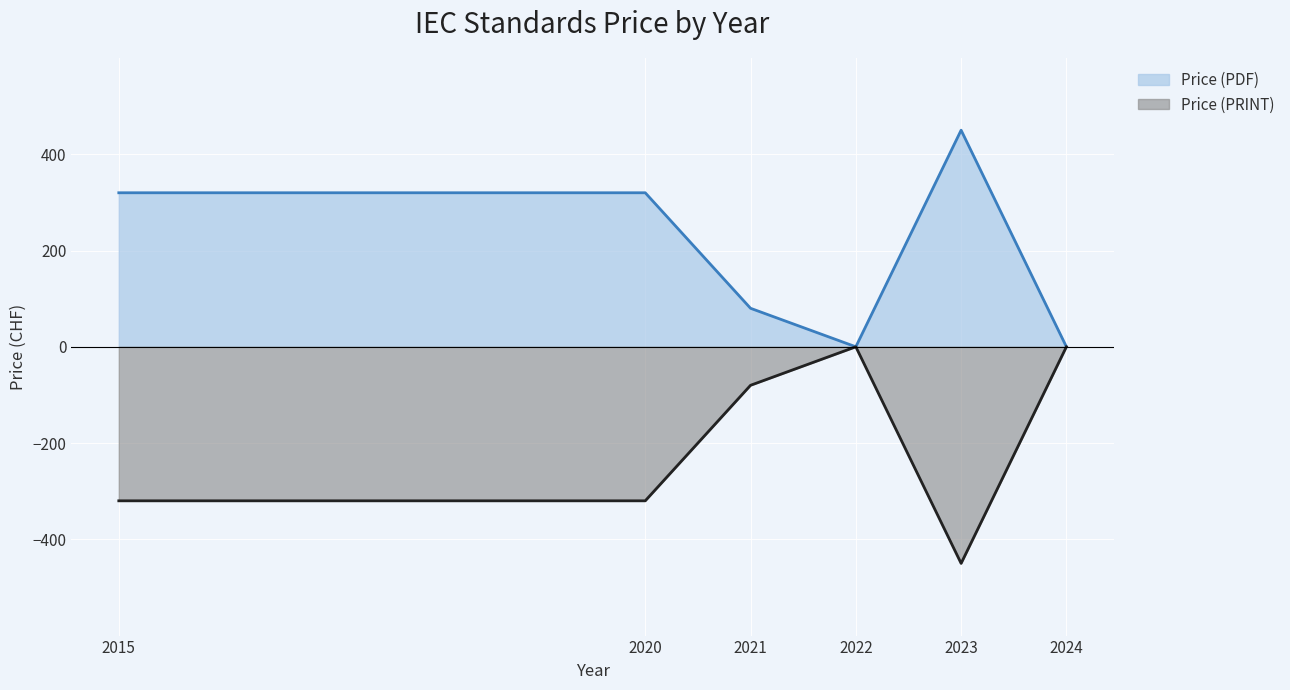

True or false: Price (PDF) and Price (PRINT) intersect in this chart.

False